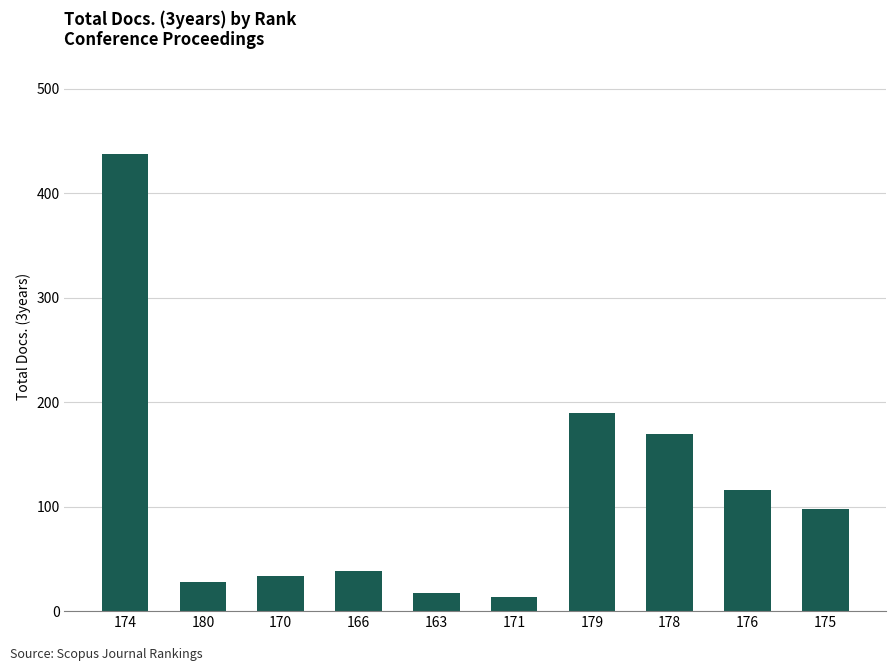

How many bars are there in total?

10